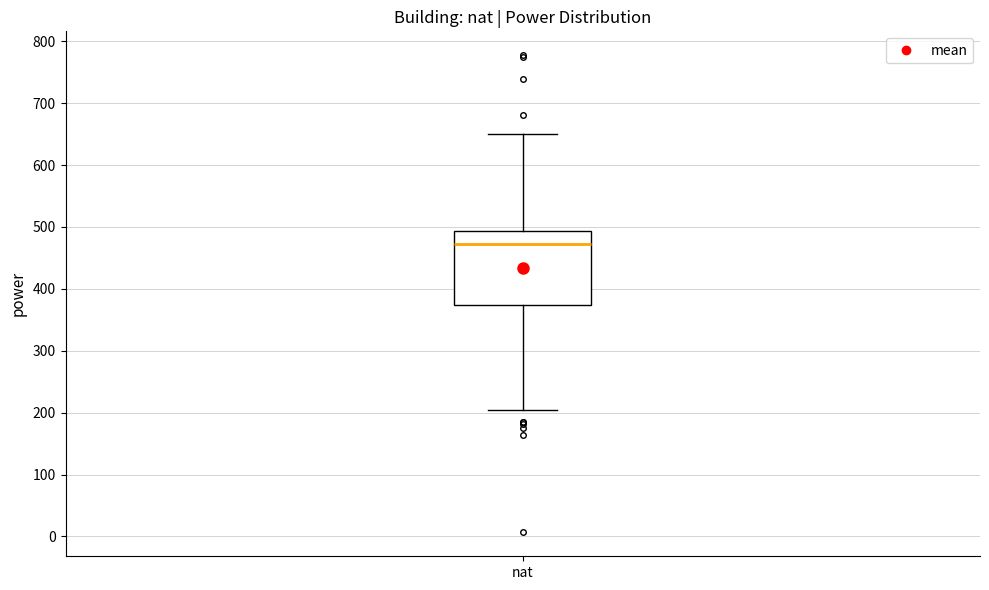

Where is the lower edge of the box for nat on the y-axis? The values are not printed on the chart, so give them approximately, as read against the axis.

370